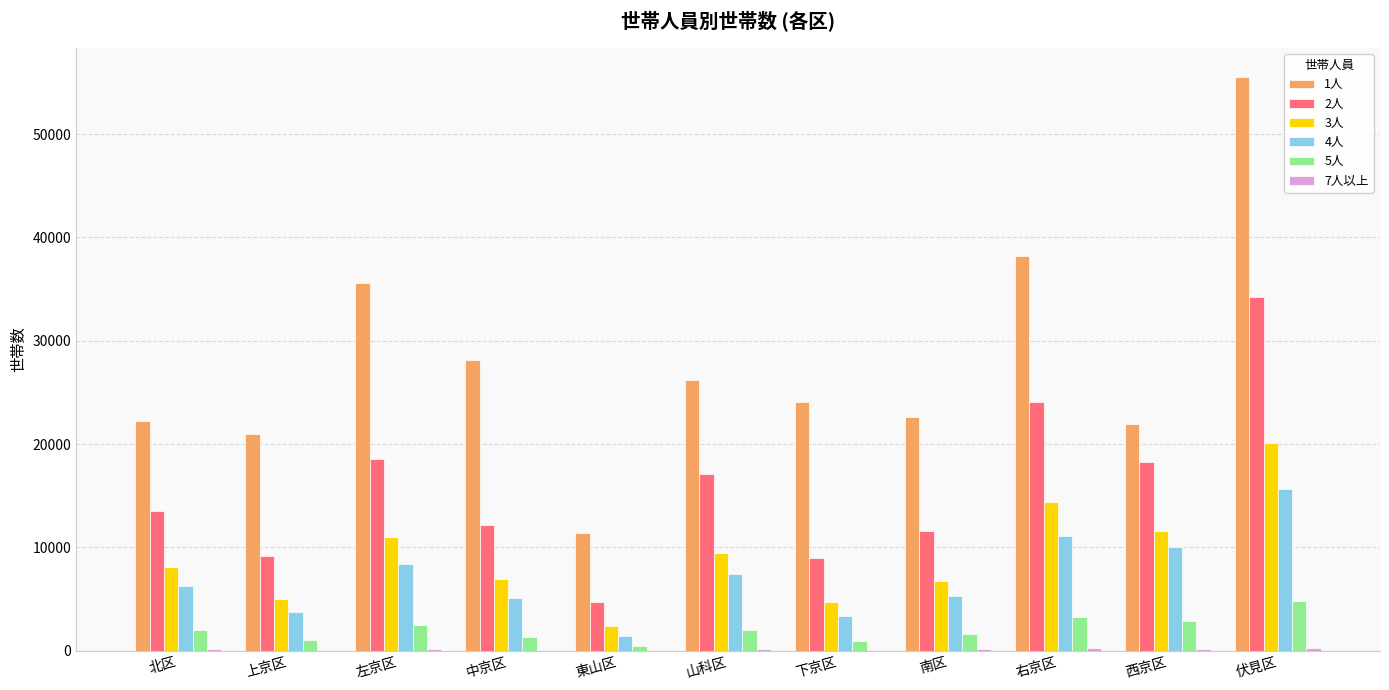

What is the total value across all series at 山科区?

62421